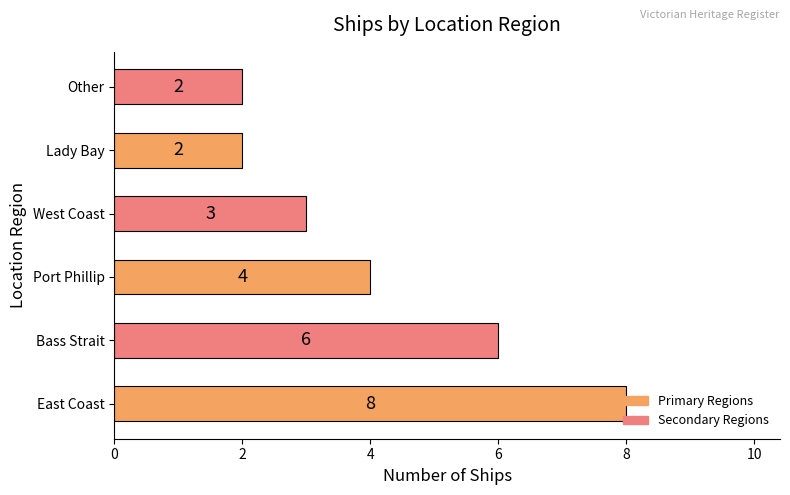

How many data points does each series have?

6